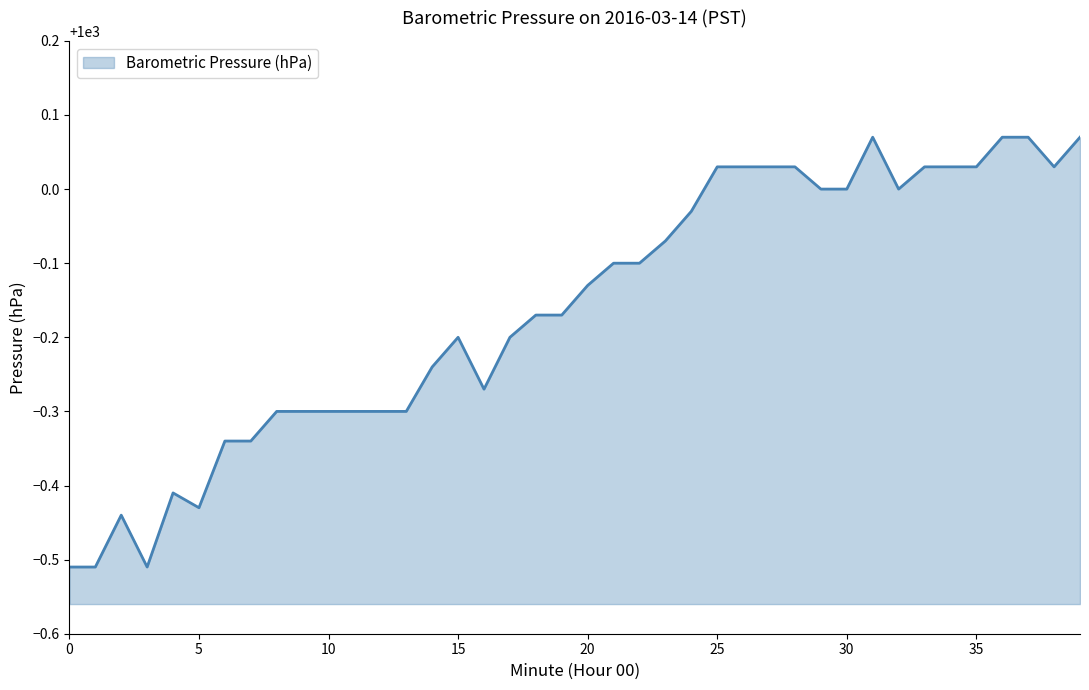

Reading right to left, what are all the values shown in this chart?

1000.1	1000.0	1000.1	1000.1	1000.0	1000.0	1000.0	1000.0	1000.1	1000.0	1000.0	1000.0	1000.0	1000.0	1000.0	1000.0	999.9	999.9	999.9	999.9	999.8	999.8	999.8	999.7	999.8	999.8	999.7	999.7	999.7	999.7	999.7	999.7	999.7	999.7	999.6	999.6	999.5	999.6	999.5	999.5